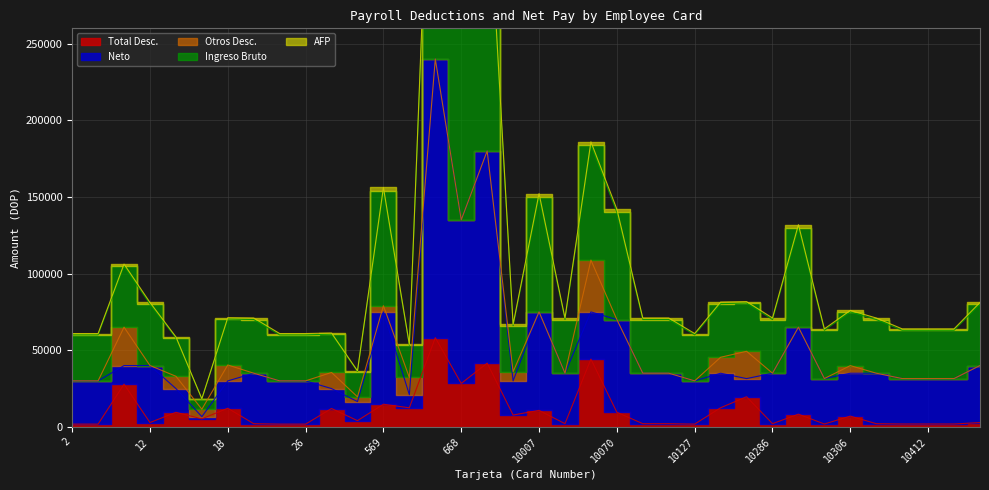

Which category has the lowest value in the Ingreso Bruto series?

16